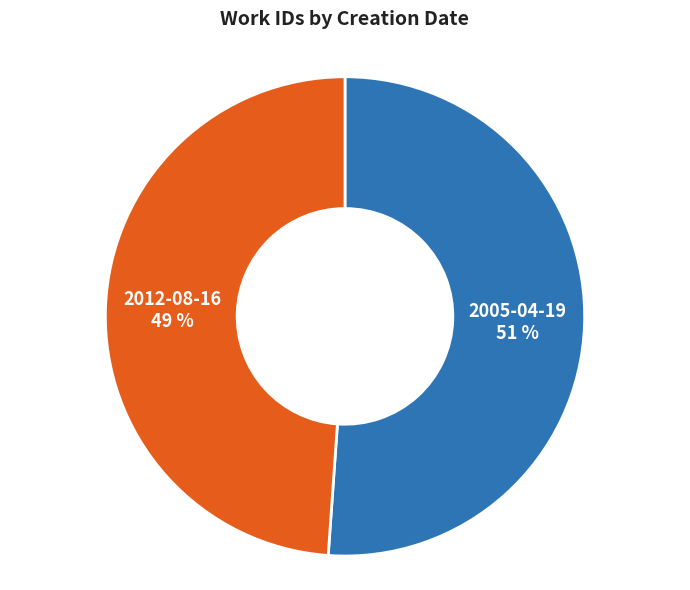

To the nearest percent, what is the combined percentage of 2005-04-19 and 2012-08-16?

100%